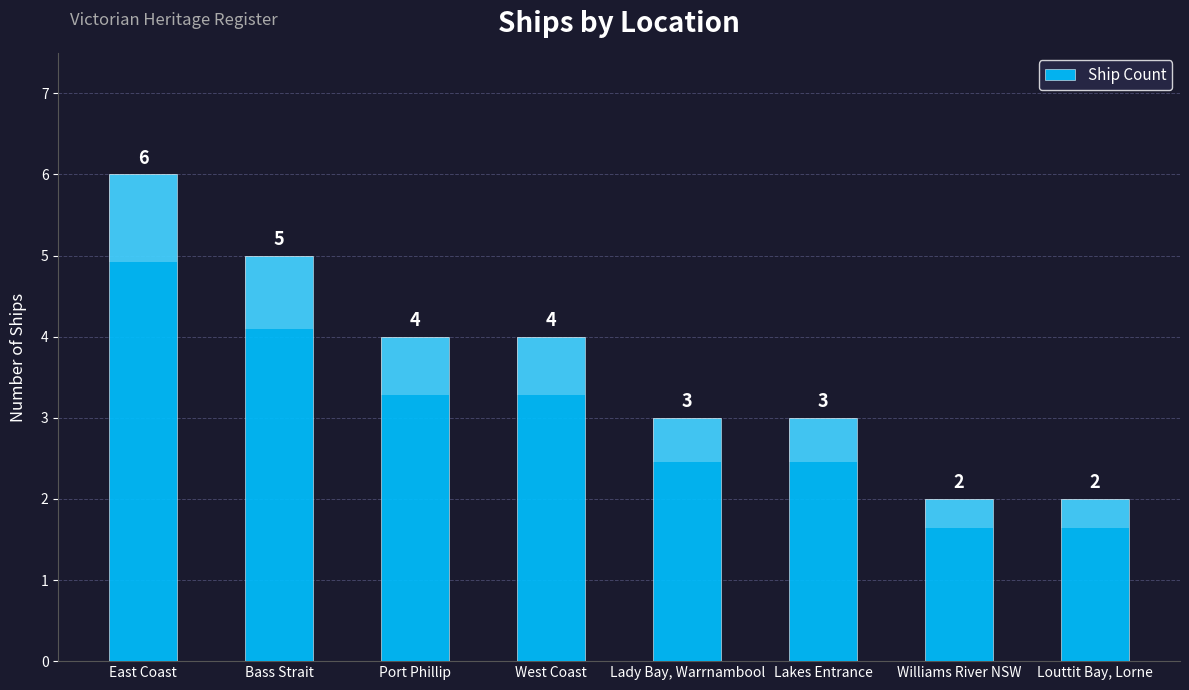

Does the chart contain stacked bars?

No